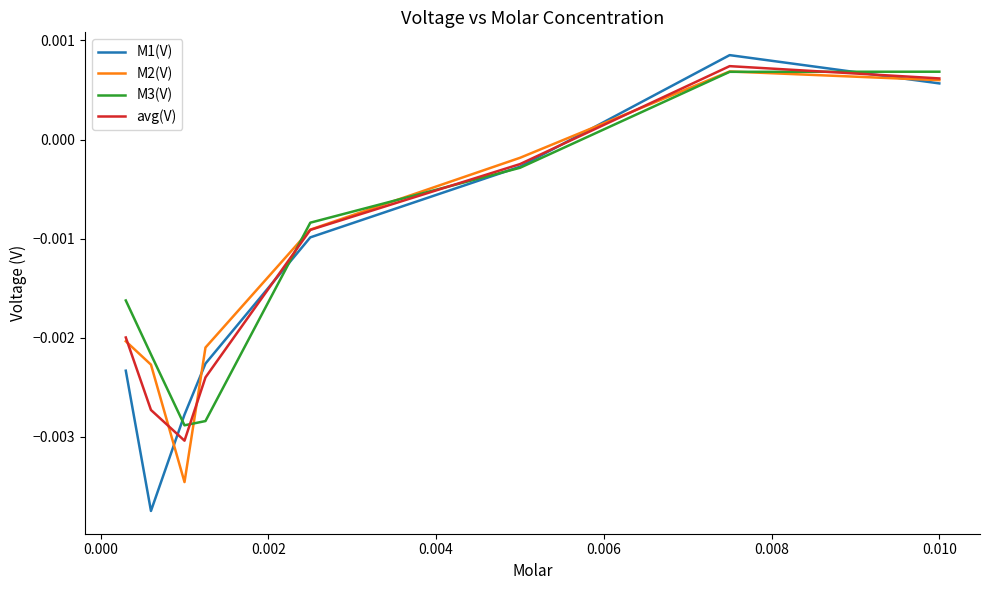

Which series has the largest range (max minus min)?

M1(V)